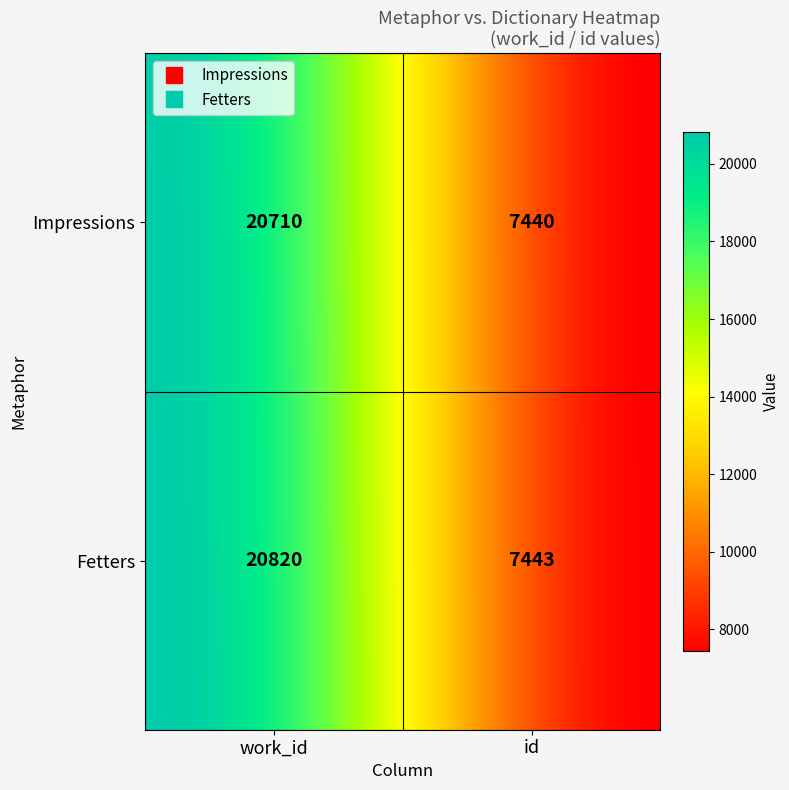

What is the average value of the Fetters series?

14132